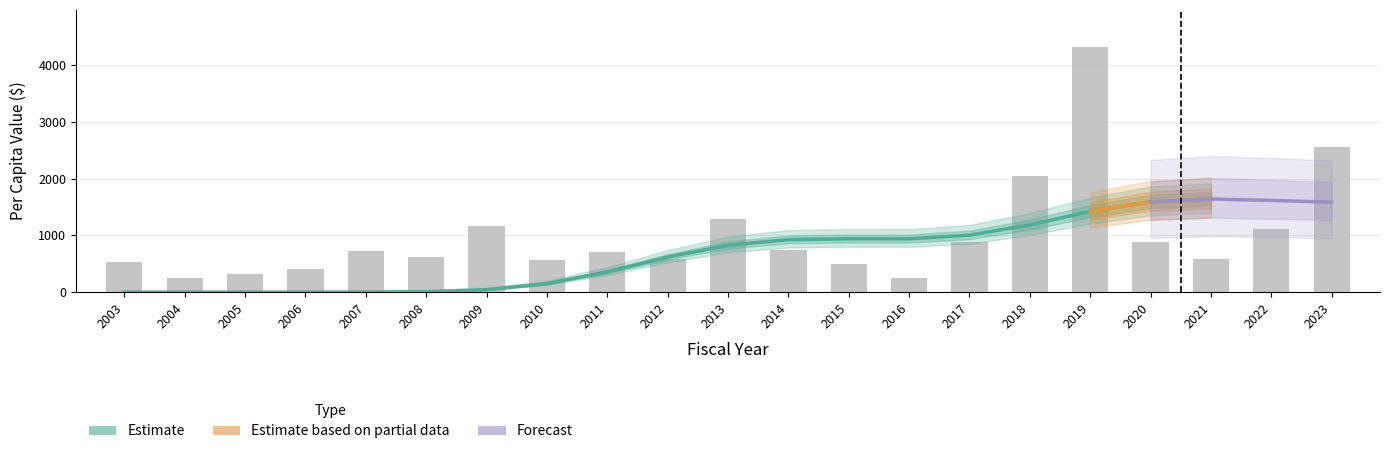

Reading right to left, extract all data points from this chart.

2023=2547.6	2022=1104.3	2021=576.9	2020=881.4	2019=4320.7	2018=2042.0	2017=879.3	2016=256.6	2015=502.8	2014=736.9	2013=1282.1	2012=579.3	2011=699.1	2010=564.5	2009=1174.2	2008=625.8	2007=729.2	2006=411.2	2005=318.0	2004=257.1	2003=539.0